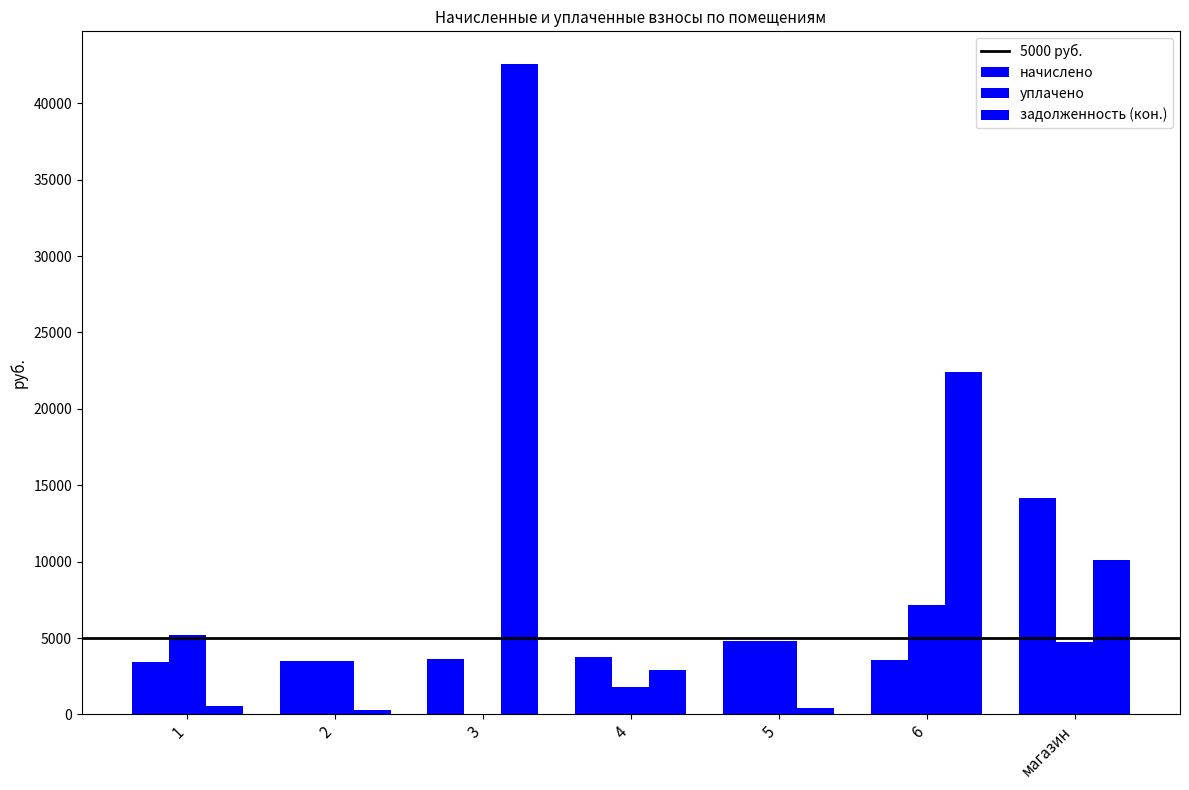

What is the sum of all уплачено values?

27189.2